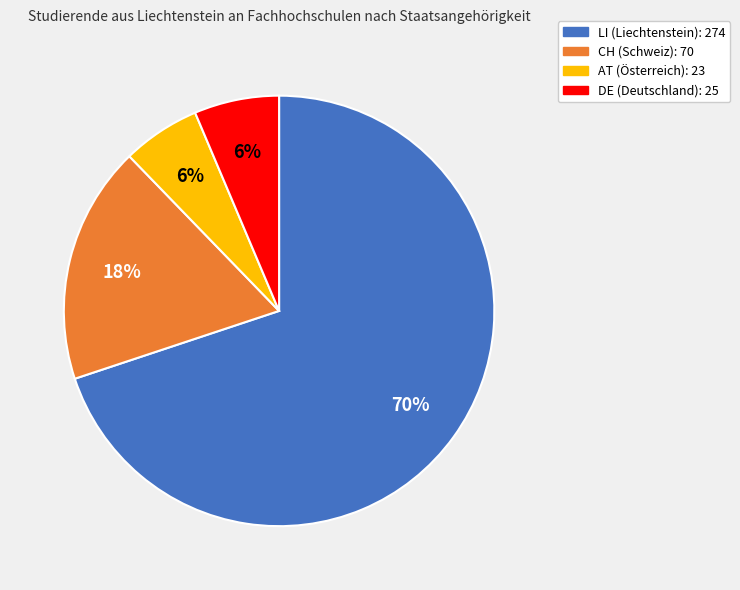

Does AT (Österreich): 23 represent more than half of the total?

No